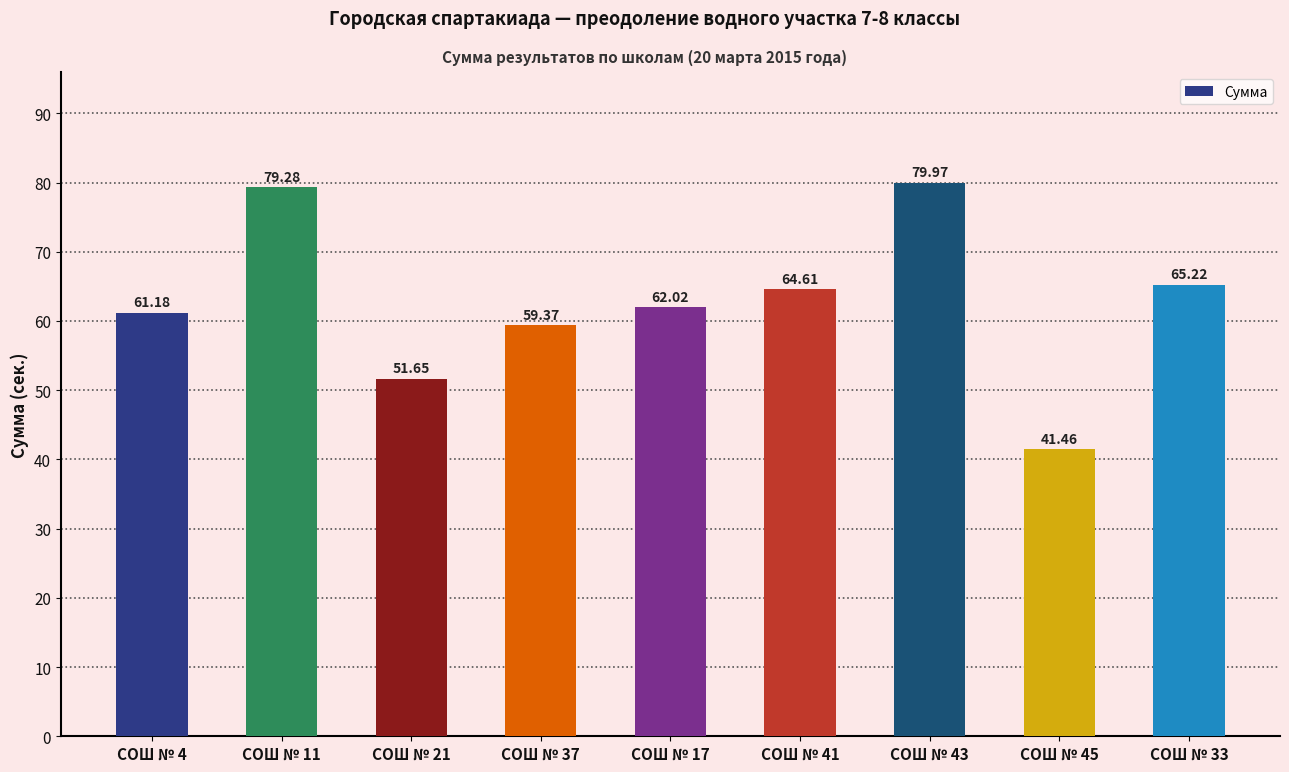

Between СОШ № 4 and СОШ № 11, which is larger?

СОШ № 11